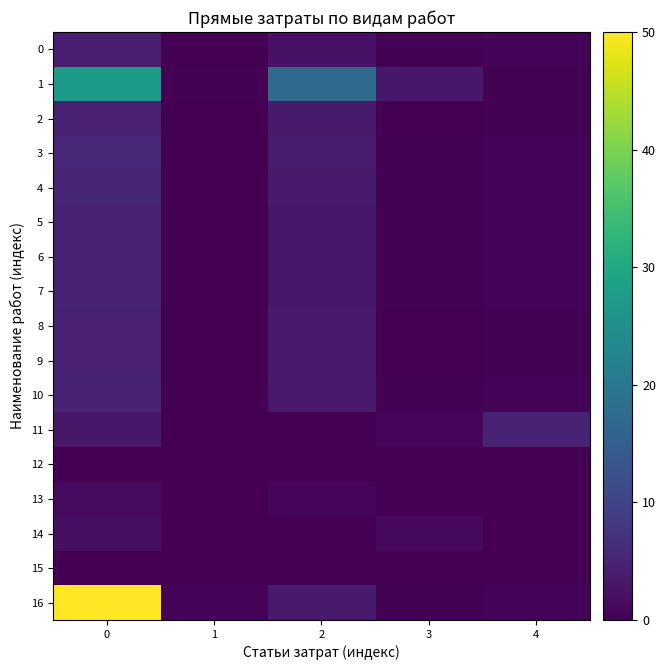

Which series has the largest total across all categories?

16